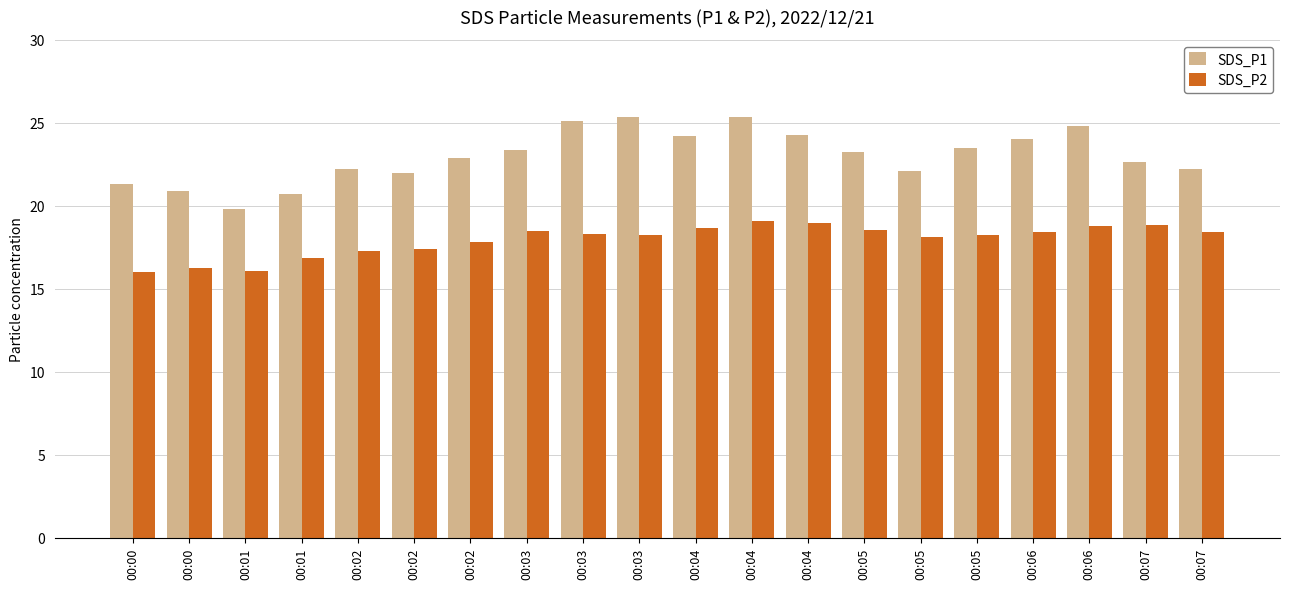

Are the bars horizontal?

No